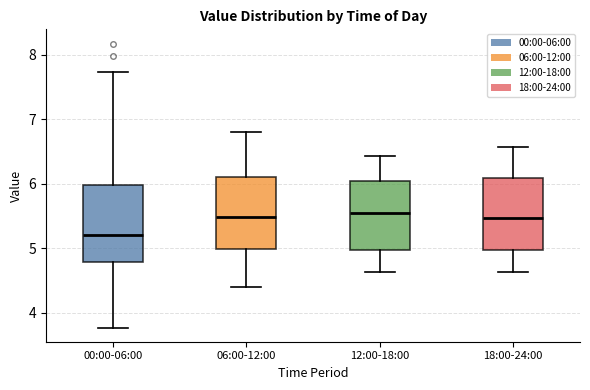

Where is the lower edge of the box for 18:00-24:00 on the y-axis? The values are not printed on the chart, so give them approximately, as read against the axis.

5.0